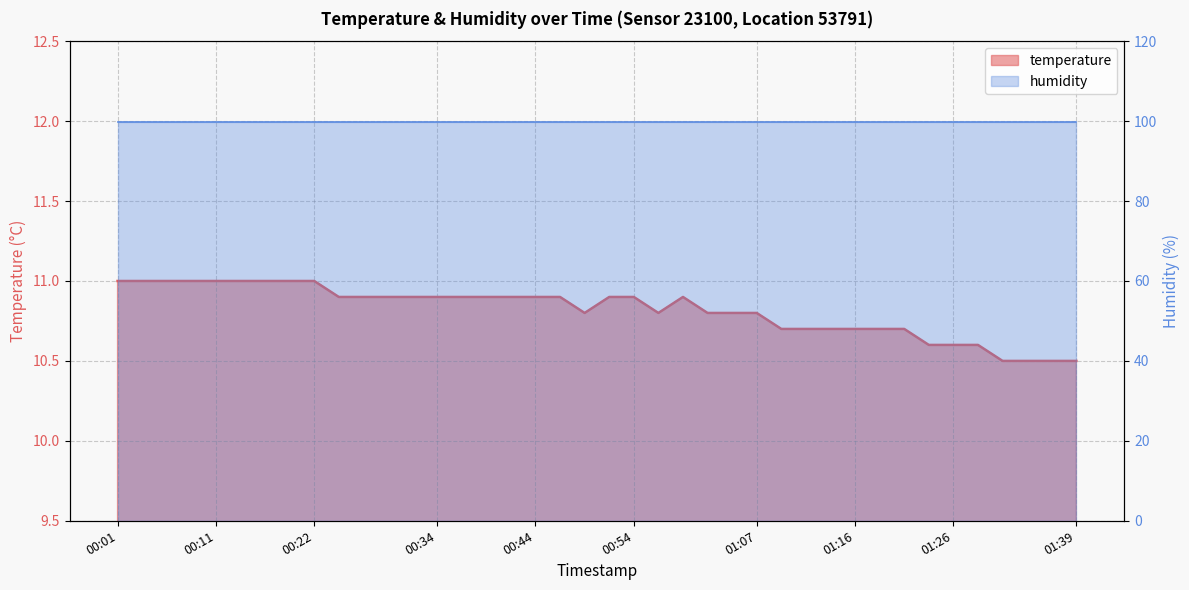

What is the label of the 4th point from the left?

00:08